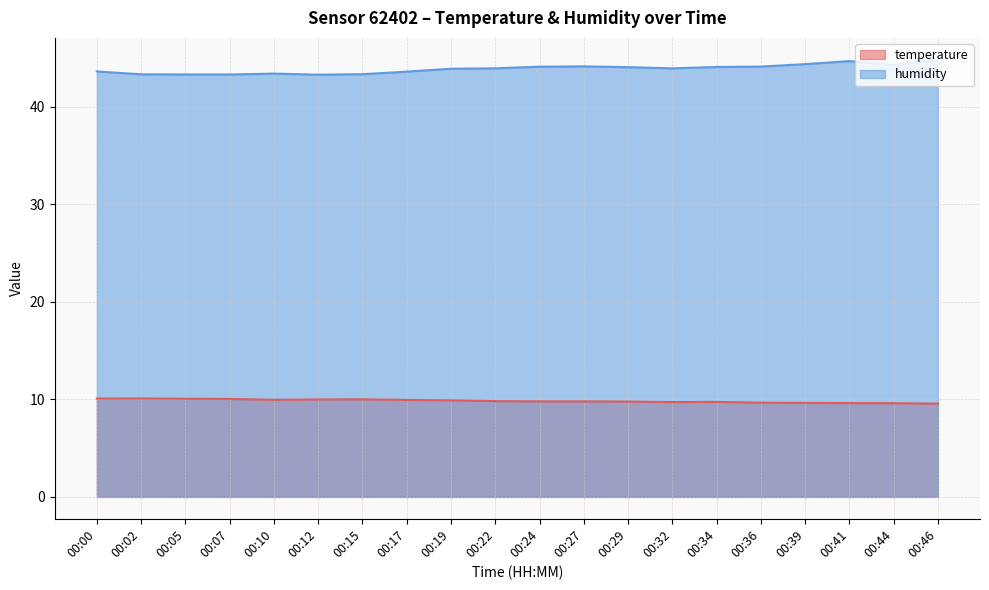

What is the difference between the highest and lowest values at 00:29?

34.3